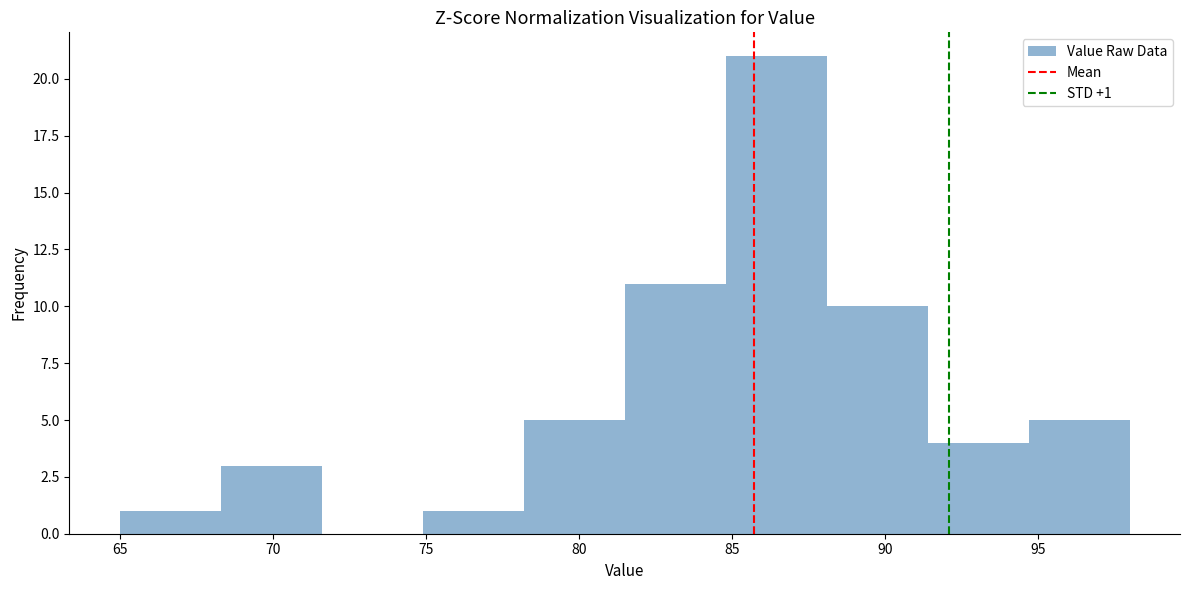

Over which range of the x-axis is the bar tallest?

84.8 to 88.1